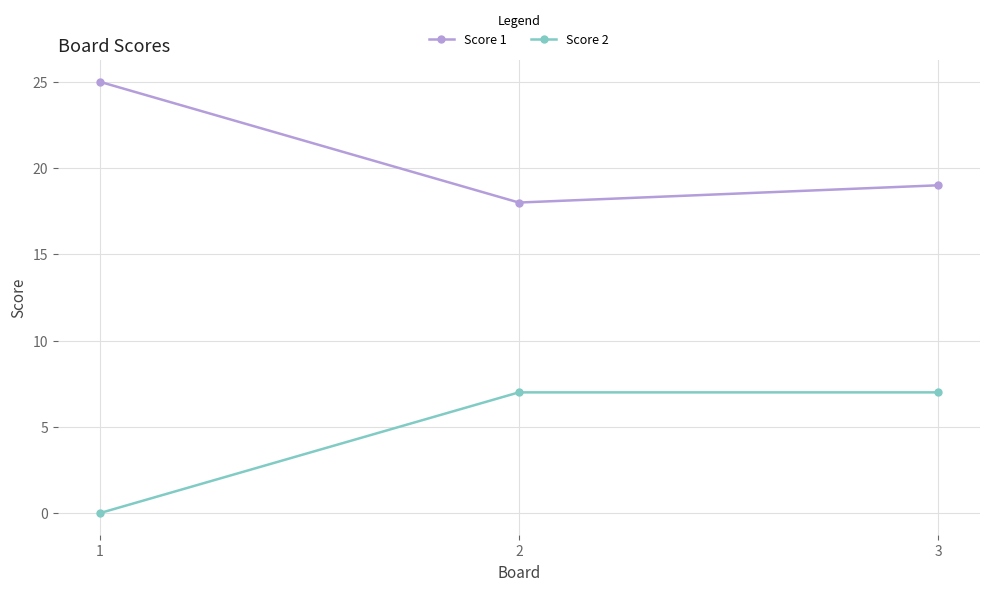

What is the difference between the Score 2 values at 1 and 3?

7